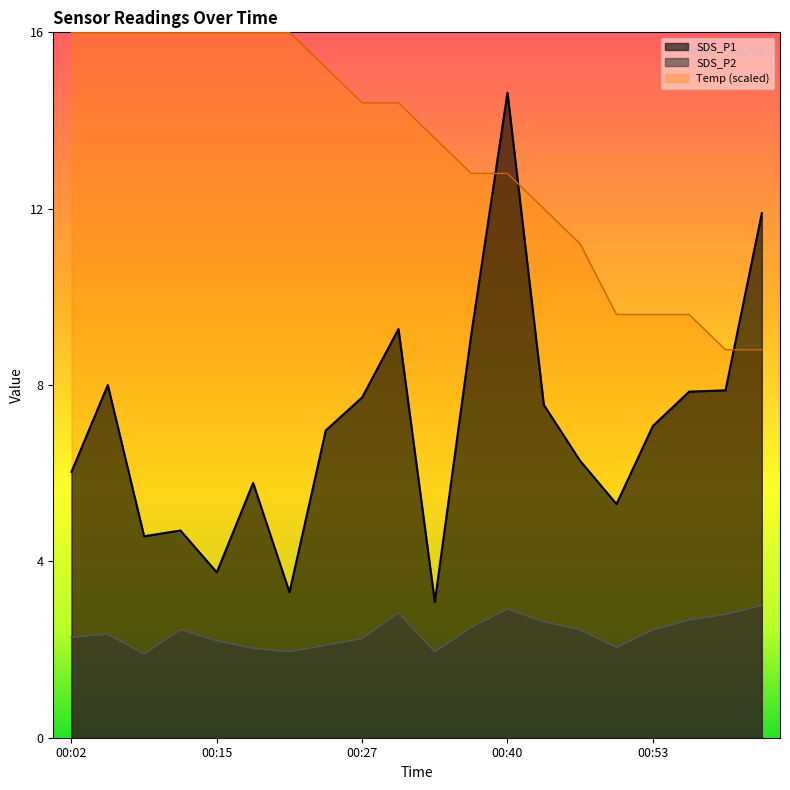

At 00:43, list the series in order from smallest to largest.

SDS_P2, SDS_P1, Temp